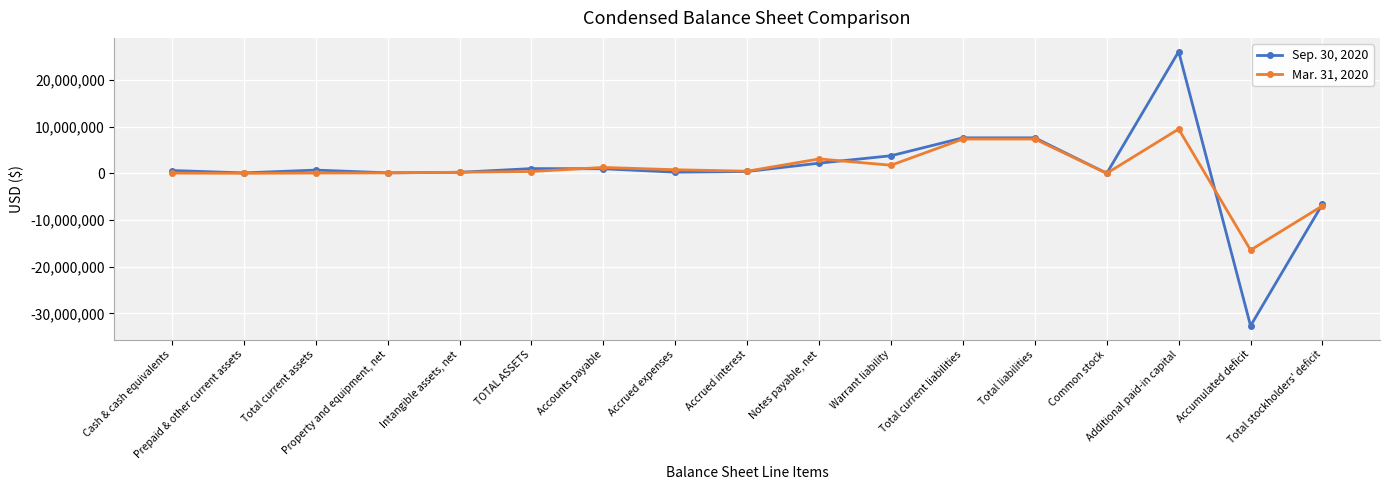

At which category does the chart reach its minimum across all series?

Accumulated deficit